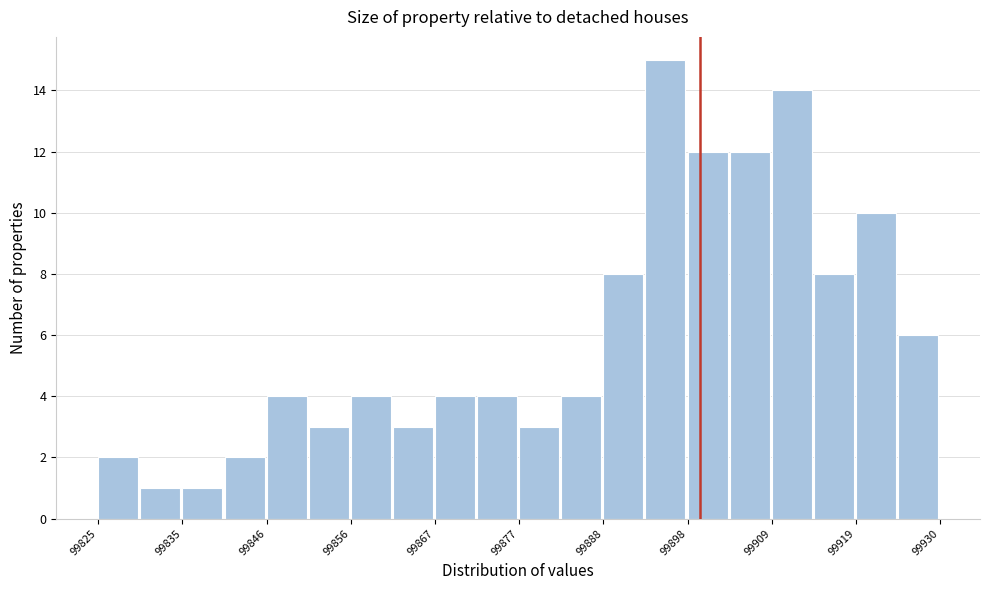

Read against the x-axis, roughly where is the centre of the tallest bar?

99896